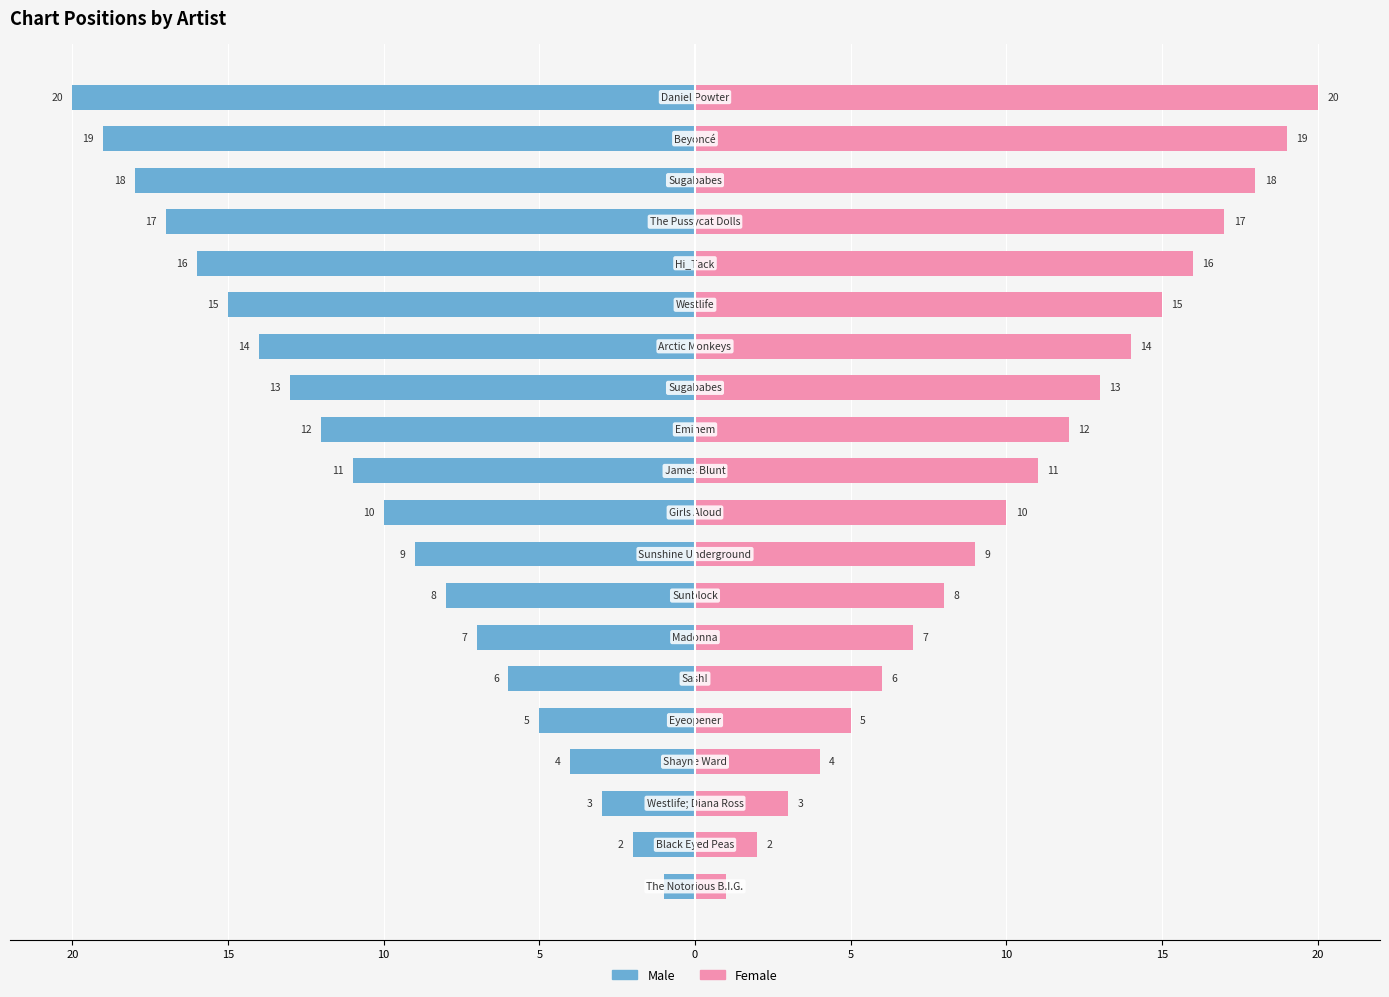

Reading right to left, list all the values displayed in this chart.

Male: -20	-19	-18	-17	-16	-15	-14	-13	-12	-11	-10	-9	-8	-7	-6	-5	-4	-3	-2	-1
Female: 20	19	18	17	16	15	14	13	12	11	10	9	8	7	6	5	4	3	2	1